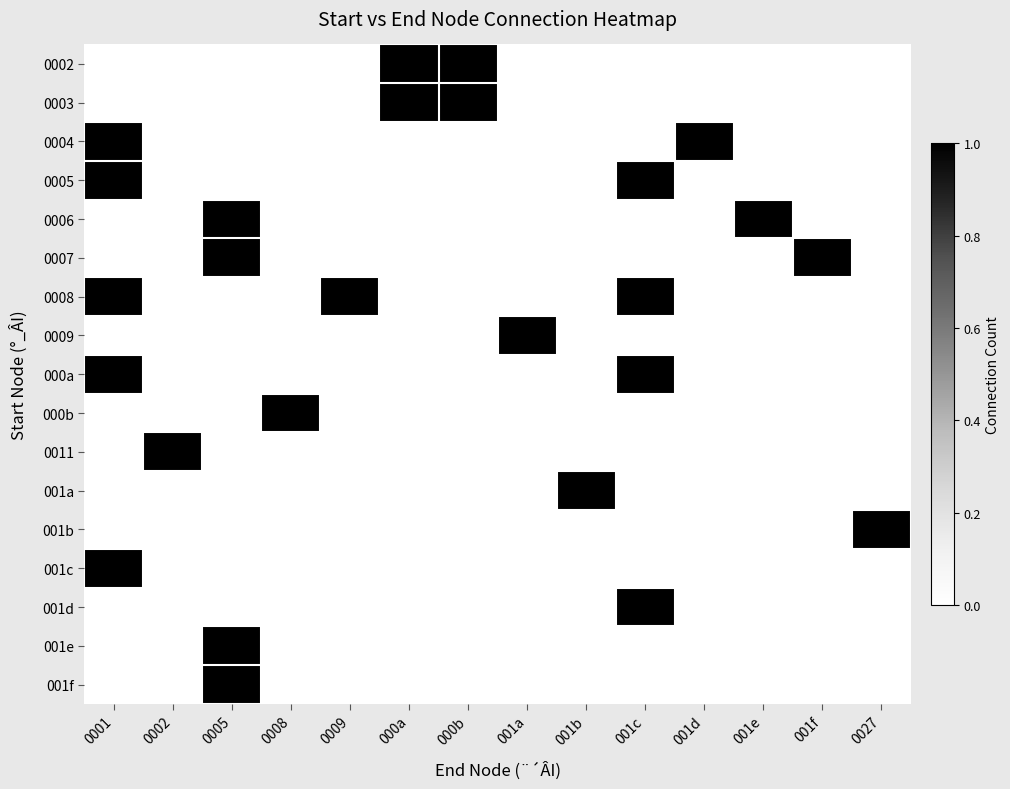

Reading left to right, list all the values displayed in this chart.

0002: 0001=0	0002=0	0005=0	0008=0	0009=0	000a=1	000b=1	001a=0	001b=0	001c=0	001d=0	001e=0	001f=0	0027=0
0003: 0001=0	0002=0	0005=0	0008=0	0009=0	000a=1	000b=1	001a=0	001b=0	001c=0	001d=0	001e=0	001f=0	0027=0
0004: 0001=1	0002=0	0005=0	0008=0	0009=0	000a=0	000b=0	001a=0	001b=0	001c=0	001d=1	001e=0	001f=0	0027=0
0005: 0001=1	0002=0	0005=0	0008=0	0009=0	000a=0	000b=0	001a=0	001b=0	001c=1	001d=0	001e=0	001f=0	0027=0
0006: 0001=0	0002=0	0005=1	0008=0	0009=0	000a=0	000b=0	001a=0	001b=0	001c=0	001d=0	001e=1	001f=0	0027=0
0007: 0001=0	0002=0	0005=1	0008=0	0009=0	000a=0	000b=0	001a=0	001b=0	001c=0	001d=0	001e=0	001f=1	0027=0
0008: 0001=1	0002=0	0005=0	0008=0	0009=1	000a=0	000b=0	001a=0	001b=0	001c=1	001d=0	001e=0	001f=0	0027=0
0009: 0001=0	0002=0	0005=0	0008=0	0009=0	000a=0	000b=0	001a=1	001b=0	001c=0	001d=0	001e=0	001f=0	0027=0
000a: 0001=1	0002=0	0005=0	0008=0	0009=0	000a=0	000b=0	001a=0	001b=0	001c=1	001d=0	001e=0	001f=0	0027=0
000b: 0001=0	0002=0	0005=0	0008=1	0009=0	000a=0	000b=0	001a=0	001b=0	001c=0	001d=0	001e=0	001f=0	0027=0
0011: 0001=0	0002=1	0005=0	0008=0	0009=0	000a=0	000b=0	001a=0	001b=0	001c=0	001d=0	001e=0	001f=0	0027=0
001a: 0001=0	0002=0	0005=0	0008=0	0009=0	000a=0	000b=0	001a=0	001b=1	001c=0	001d=0	001e=0	001f=0	0027=0
001b: 0001=0	0002=0	0005=0	0008=0	0009=0	000a=0	000b=0	001a=0	001b=0	001c=0	001d=0	001e=0	001f=0	0027=1
001c: 0001=1	0002=0	0005=0	0008=0	0009=0	000a=0	000b=0	001a=0	001b=0	001c=0	001d=0	001e=0	001f=0	0027=0
001d: 0001=0	0002=0	0005=0	0008=0	0009=0	000a=0	000b=0	001a=0	001b=0	001c=1	001d=0	001e=0	001f=0	0027=0
001e: 0001=0	0002=0	0005=1	0008=0	0009=0	000a=0	000b=0	001a=0	001b=0	001c=0	001d=0	001e=0	001f=0	0027=0
001f: 0001=0	0002=0	0005=1	0008=0	0009=0	000a=0	000b=0	001a=0	001b=0	001c=0	001d=0	001e=0	001f=0	0027=0